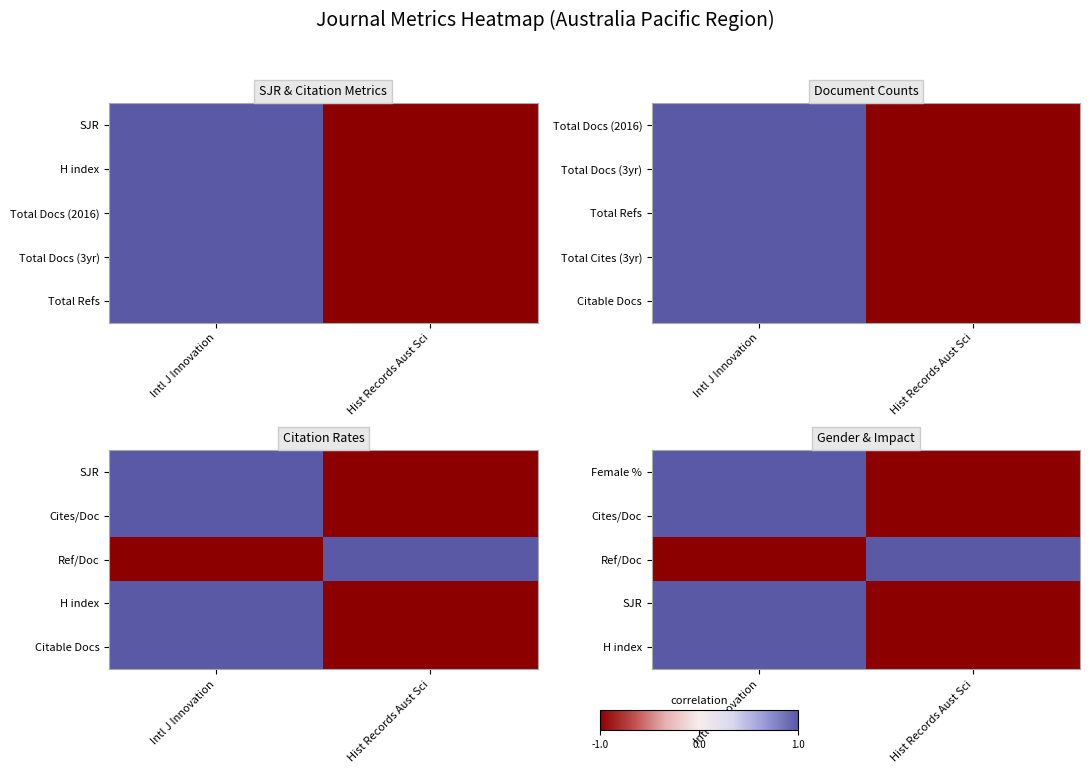

How many data points in Cites/Doc are less than 1?

1